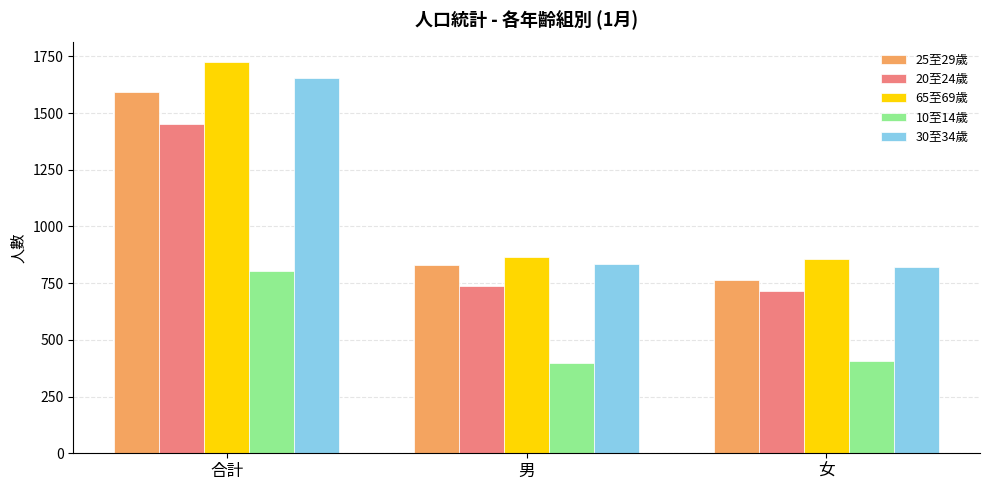

Reading right to left, extract all data points from this chart.

25至29歲: 764	831	1595
20至24歲: 717	737	1454
65至69歲: 858	867	1725
10至14歲: 409	396	805
30至34歲: 820	836	1656